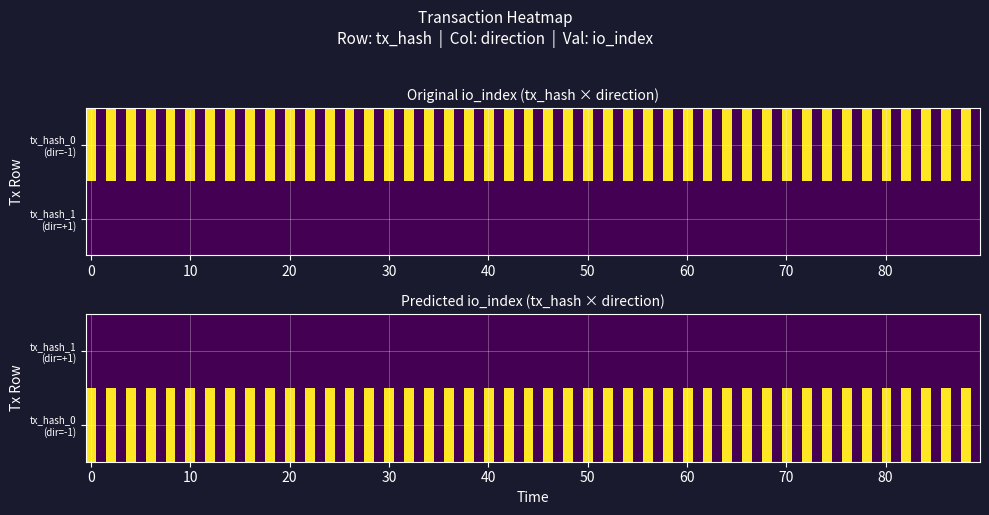

True or false: b043b1c93181509bf363e08ff111e0424f52436 has a value of 1.4 at direction.

False